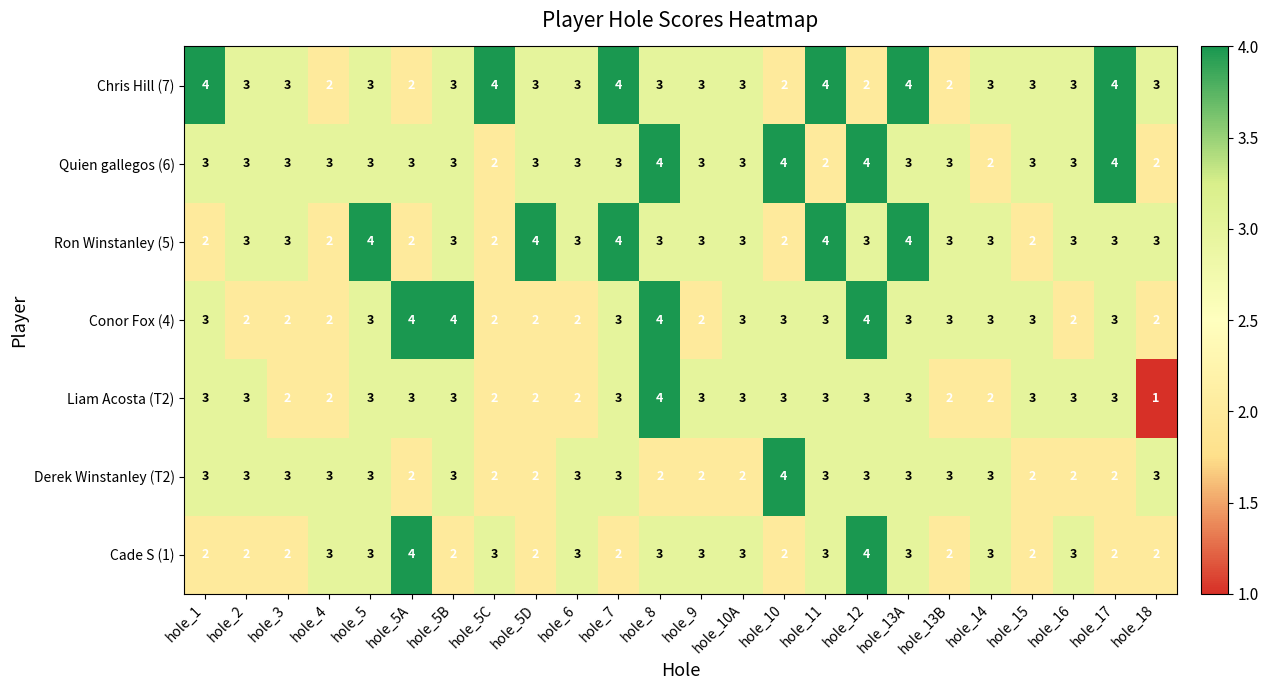

Which series has the largest total across all categories?

Chris Hill (7)